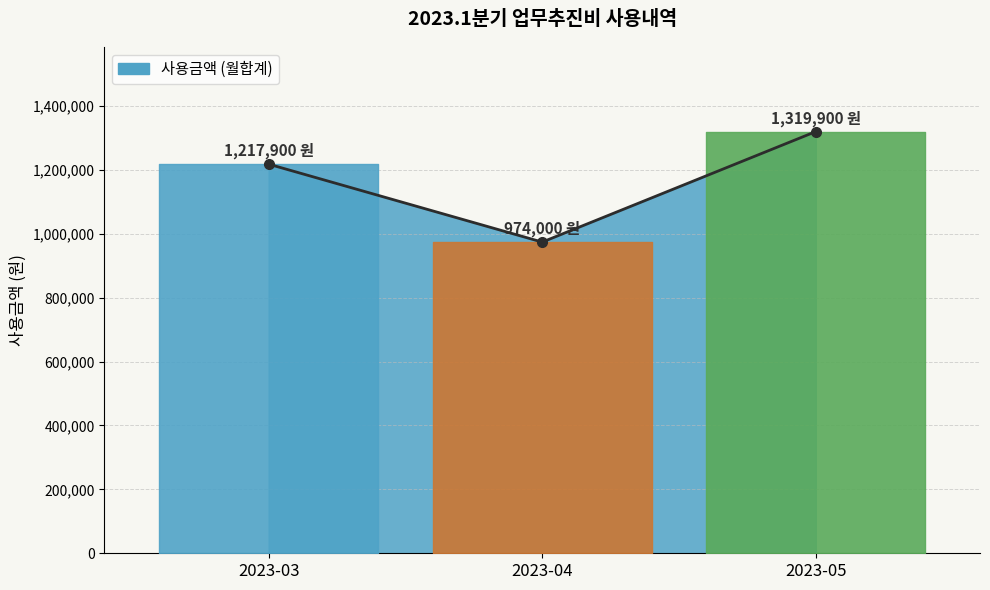

What is the ratio of the value at 2023-04 to the value at 2023-03?

0.8